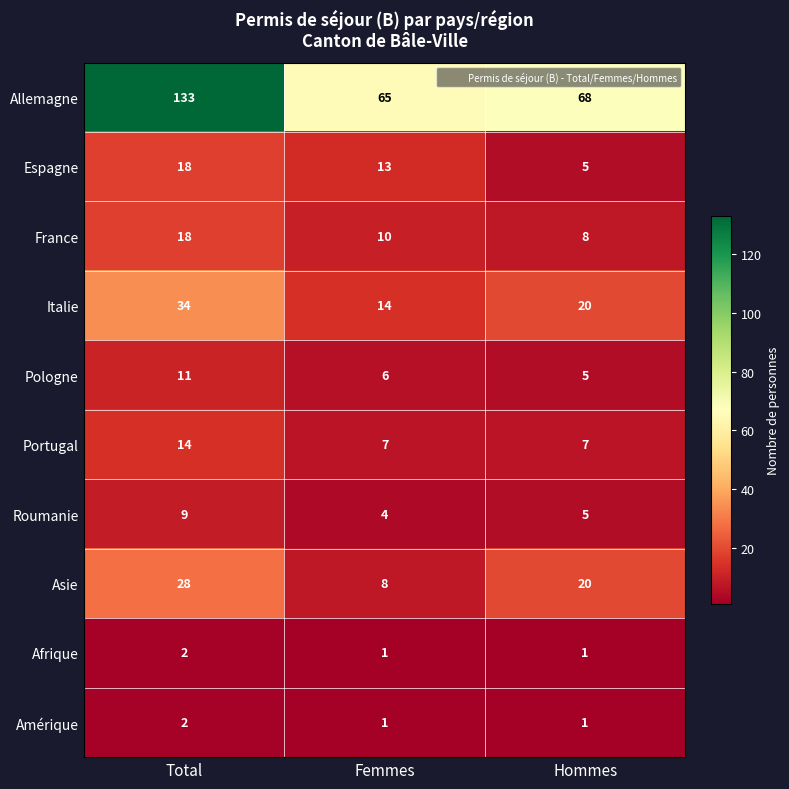

How many values in the Espagne series are below 13?

1